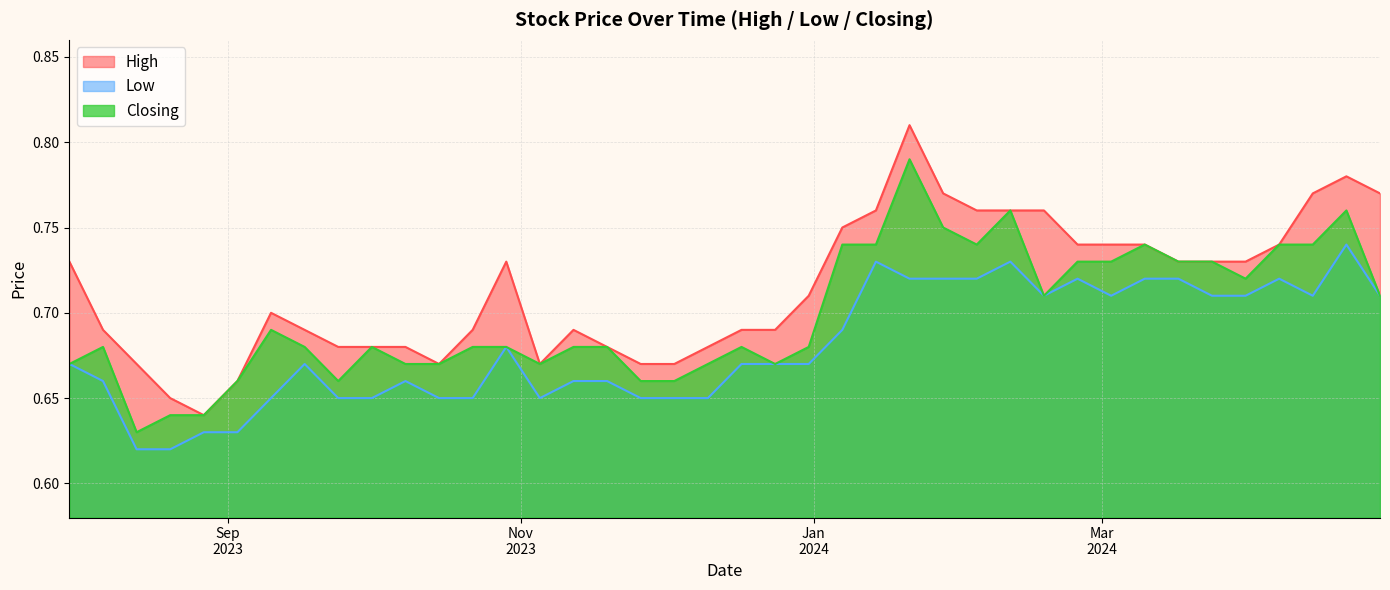

Reading left to right, transcribe all the data shown in this chart.

High: 28/04/2024=0.8	21/04/2024=0.8	14/04/2024=0.8	07/04/2024=0.7	31/03/2024=0.7	24/03/2024=0.7	17/03/2024=0.7	10/03/2024=0.7	03/03/2024=0.7	25/02/2024=0.7	18/02/2024=0.8	11/02/2024=0.8	04/02/2024=0.8	28/01/2024=0.8	21/01/2024=0.8	14/01/2024=0.8	07/01/2024=0.8	31/12/2023=0.7	24/12/2023=0.7	17/12/2023=0.7	10/12/2023=0.7	03/12/2023=0.7	26/11/2023=0.7	19/11/2023=0.7	12/11/2023=0.7	05/11/2023=0.7	29/10/2023=0.7	22/10/2023=0.7	15/10/2023=0.7	08/10/2023=0.7	01/10/2023=0.7	24/09/2023=0.7	17/09/2023=0.7	10/09/2023=0.7	03/09/2023=0.7	27/08/2023=0.6	20/08/2023=0.7	13/08/2023=0.7	06/08/2023=0.7	30/07/2023=0.7
Low: 28/04/2024=0.7	21/04/2024=0.7	14/04/2024=0.7	07/04/2024=0.7	31/03/2024=0.7	24/03/2024=0.7	17/03/2024=0.7	10/03/2024=0.7	03/03/2024=0.7	25/02/2024=0.7	18/02/2024=0.7	11/02/2024=0.7	04/02/2024=0.7	28/01/2024=0.7	21/01/2024=0.7	14/01/2024=0.7	07/01/2024=0.7	31/12/2023=0.7	24/12/2023=0.7	17/12/2023=0.7	10/12/2023=0.7	03/12/2023=0.7	26/11/2023=0.7	19/11/2023=0.7	12/11/2023=0.7	05/11/2023=0.7	29/10/2023=0.7	22/10/2023=0.7	15/10/2023=0.7	08/10/2023=0.7	01/10/2023=0.7	24/09/2023=0.7	17/09/2023=0.7	10/09/2023=0.7	03/09/2023=0.6	27/08/2023=0.6	20/08/2023=0.6	13/08/2023=0.6	06/08/2023=0.7	30/07/2023=0.7
Closing: 28/04/2024=0.7	21/04/2024=0.8	14/04/2024=0.7	07/04/2024=0.7	31/03/2024=0.7	24/03/2024=0.7	17/03/2024=0.7	10/03/2024=0.7	03/03/2024=0.7	25/02/2024=0.7	18/02/2024=0.7	11/02/2024=0.8	04/02/2024=0.7	28/01/2024=0.8	21/01/2024=0.8	14/01/2024=0.7	07/01/2024=0.7	31/12/2023=0.7	24/12/2023=0.7	17/12/2023=0.7	10/12/2023=0.7	03/12/2023=0.7	26/11/2023=0.7	19/11/2023=0.7	12/11/2023=0.7	05/11/2023=0.7	29/10/2023=0.7	22/10/2023=0.7	15/10/2023=0.7	08/10/2023=0.7	01/10/2023=0.7	24/09/2023=0.7	17/09/2023=0.7	10/09/2023=0.7	03/09/2023=0.7	27/08/2023=0.6	20/08/2023=0.6	13/08/2023=0.6	06/08/2023=0.7	30/07/2023=0.7